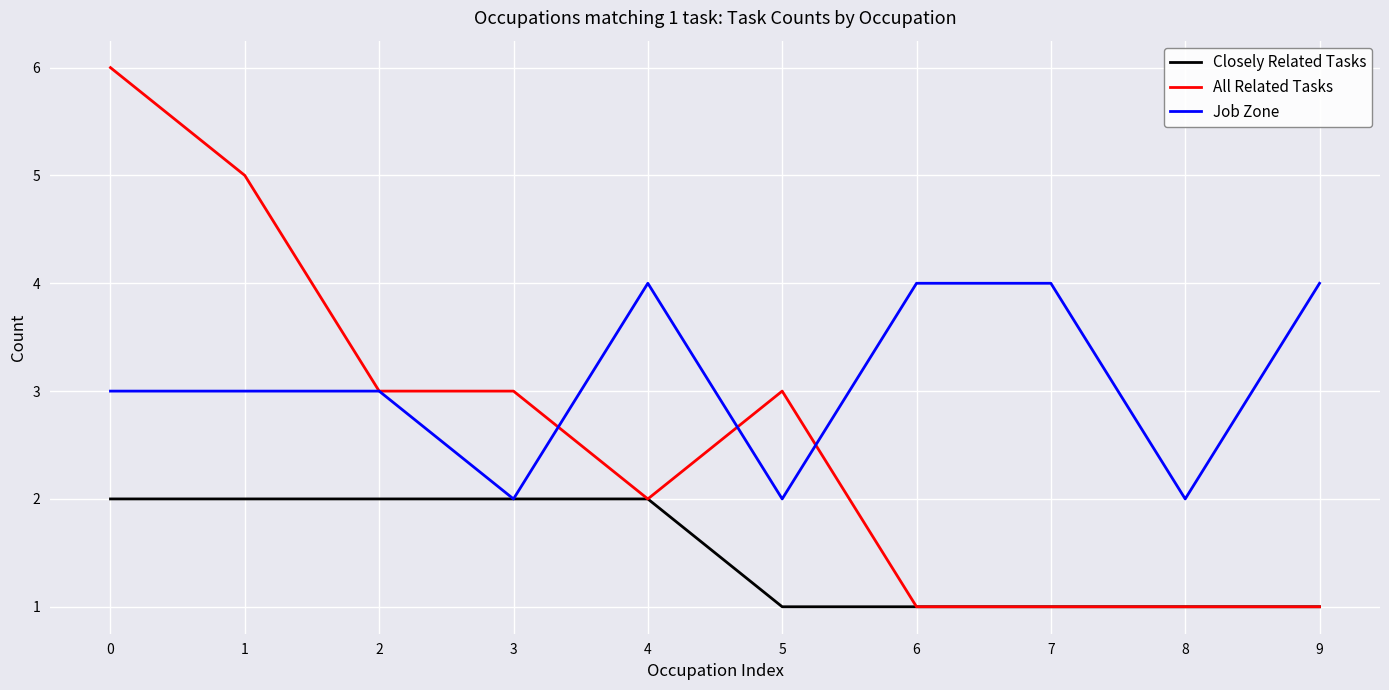

Rank the series by their maximum value, from highest to lowest.

All Related Tasks, Job Zone, Closely Related Tasks